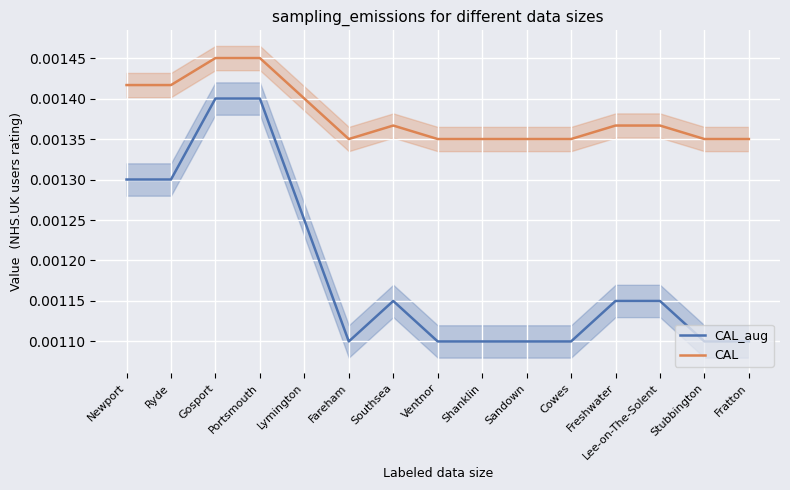

Is this an area chart (filled region under the line)?

No